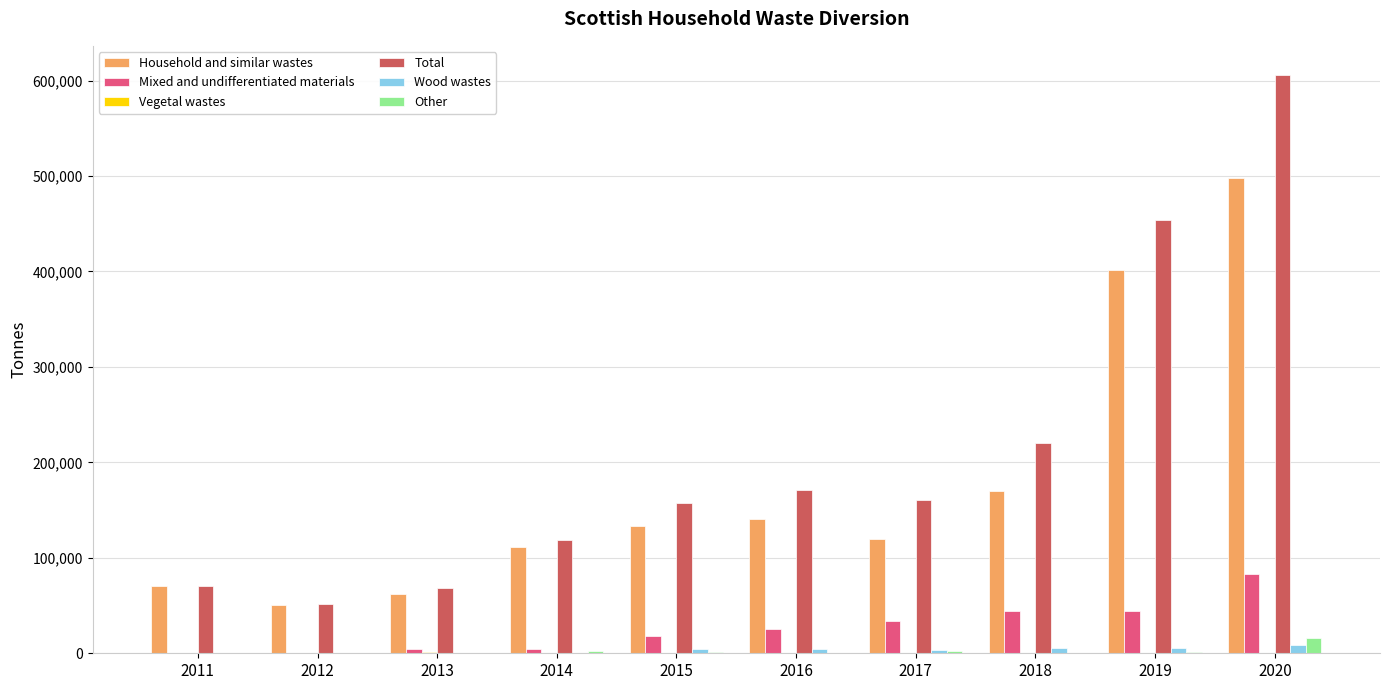

At which category is the sum across all series the highest?

2020